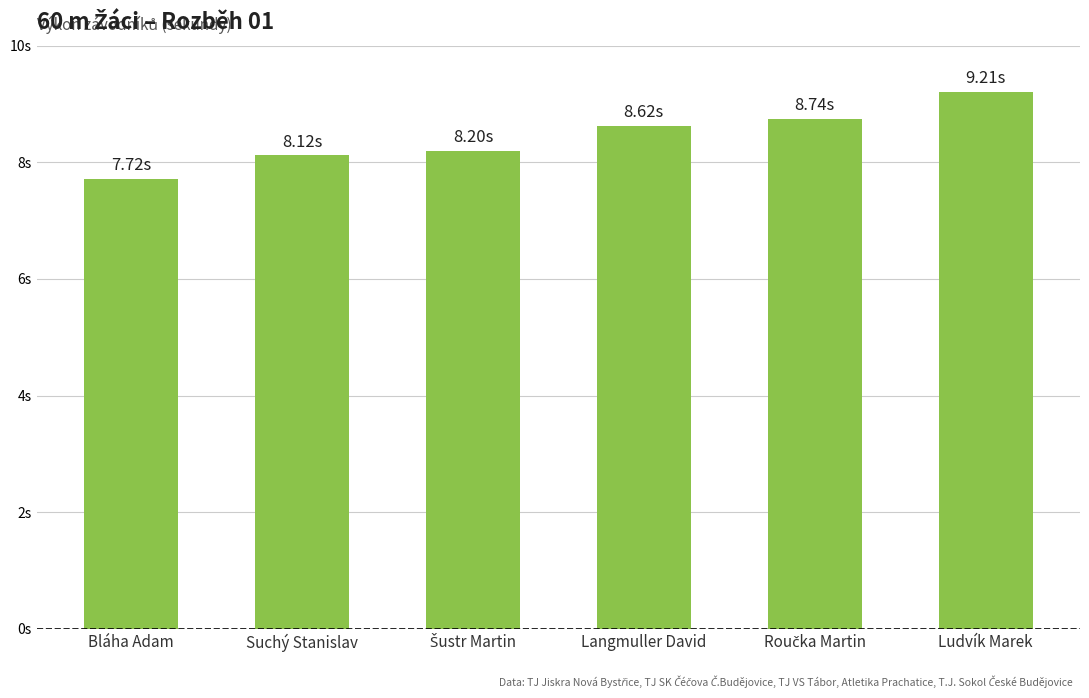

Are the bars horizontal?

No